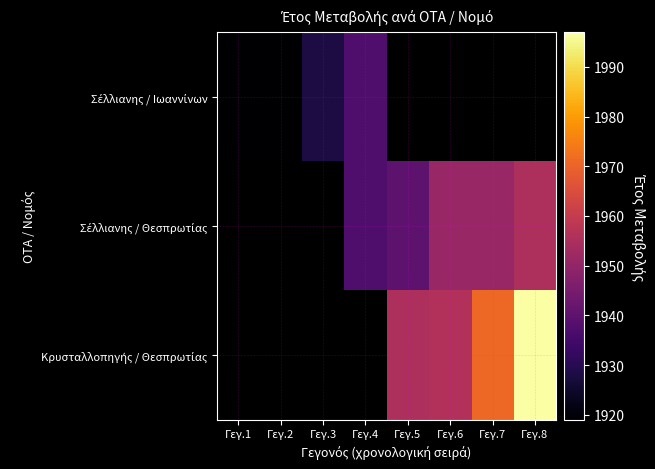

Rank the series by their maximum value, from lowest to highest.

Σέλλιανης / Ιωαννίνων, Σέλλιανης / Θεσπρωτίας, Κρυσταλλοπηγής / Θεσπρωτίας